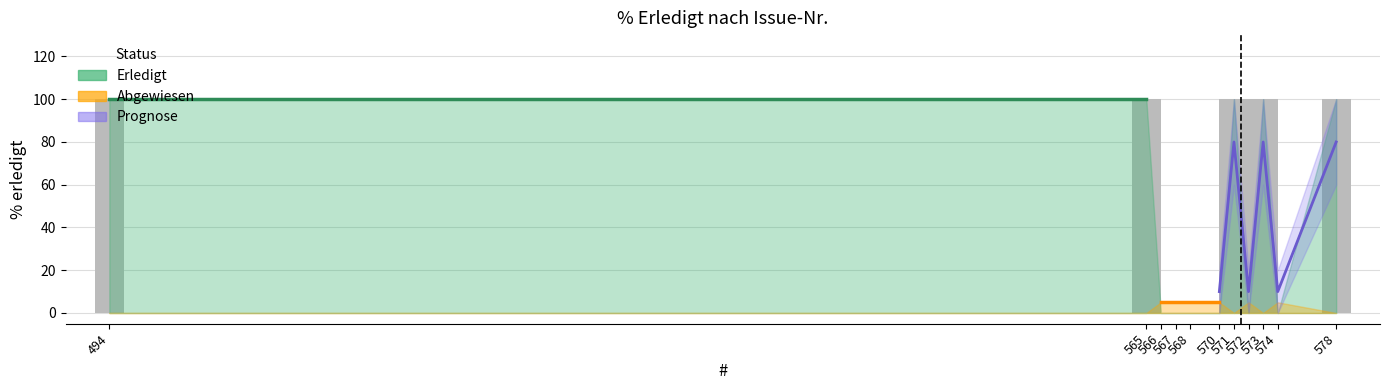

Where is the data nearest to the value 50?

494